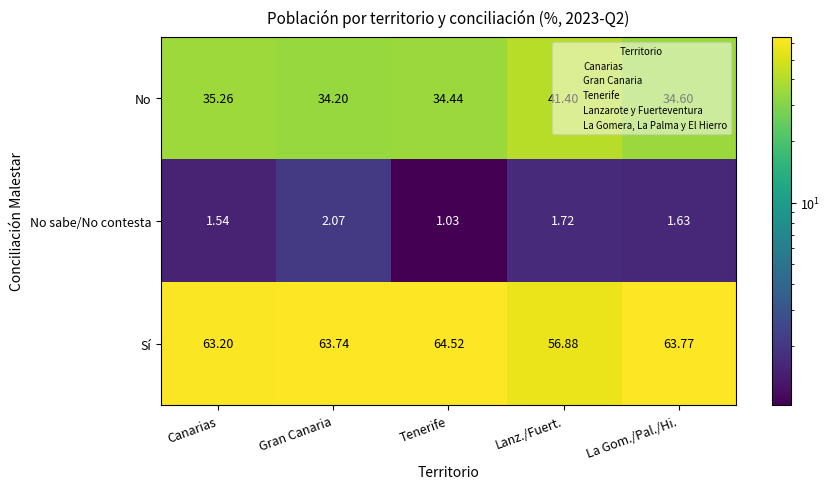

At which category is the sum across all series the highest?

Gran Canaria